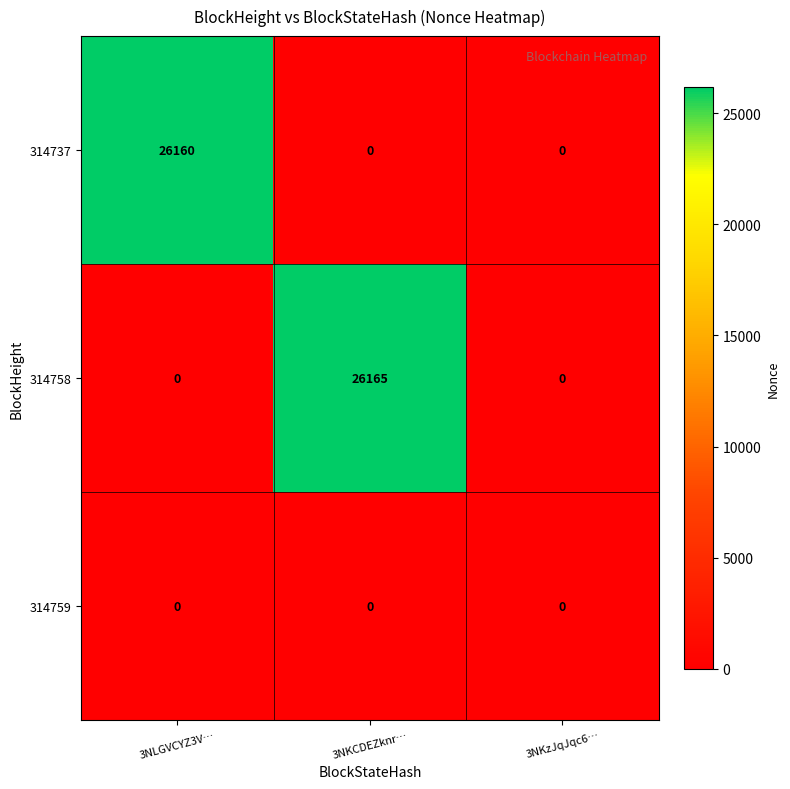

Which series has the widest spread of values?

314758